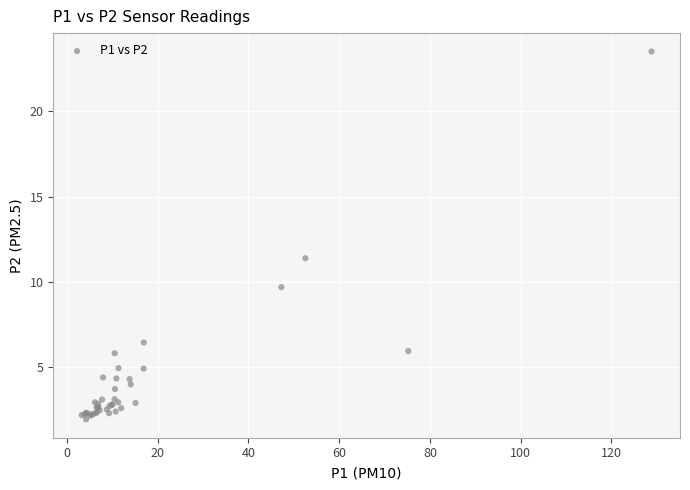

What Y value in the scatter plot is closest to 12?

11.4